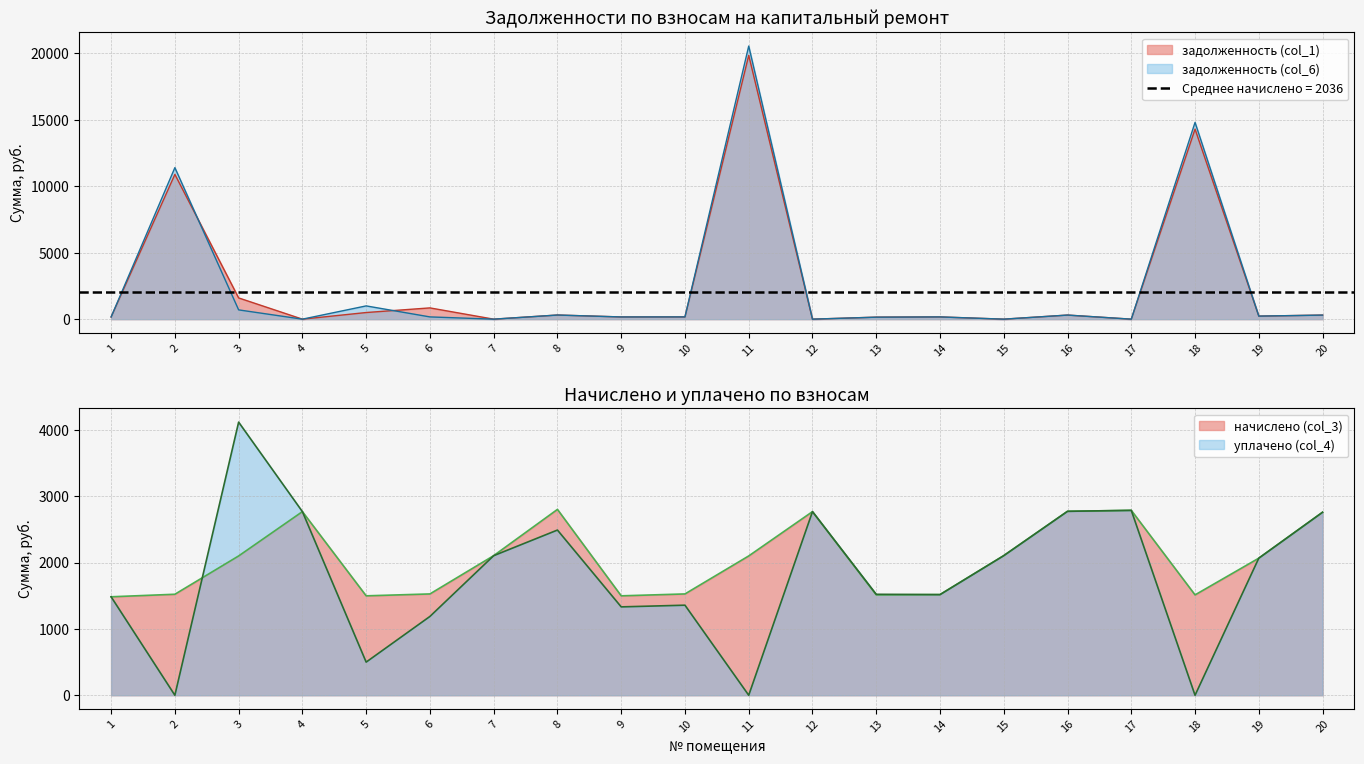

What is the greatest value displayed?

20561.2